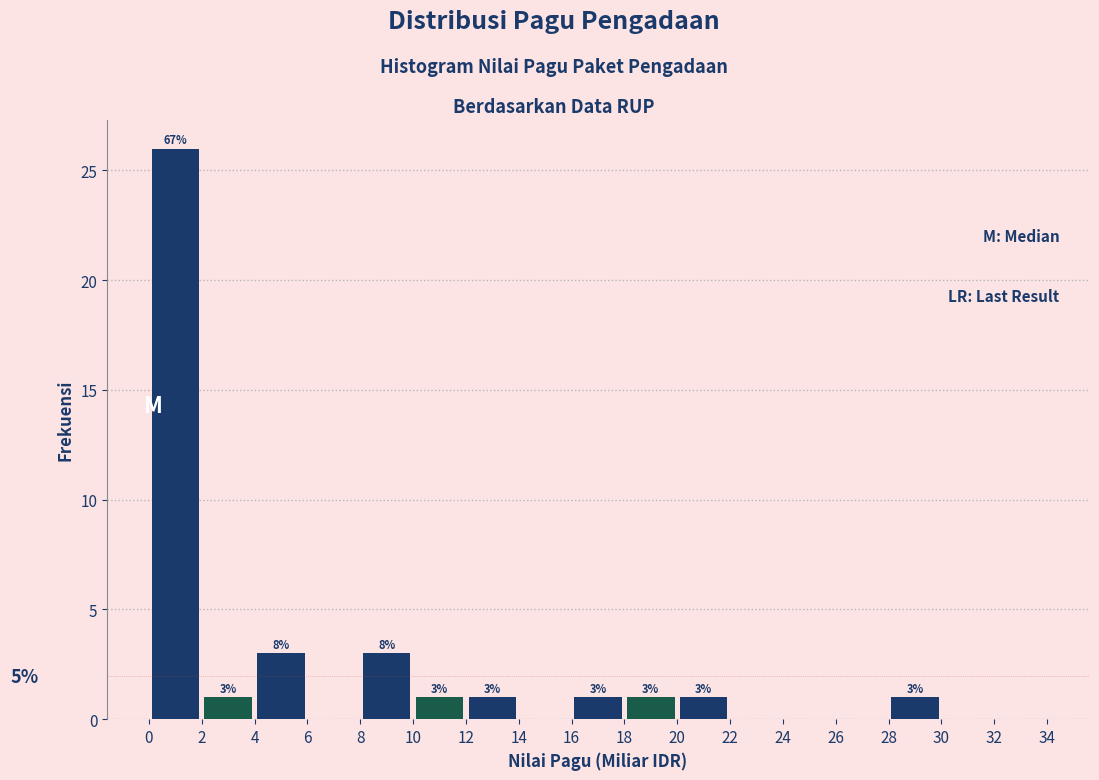

Which range on the x-axis has the tallest bar?

0 to 2